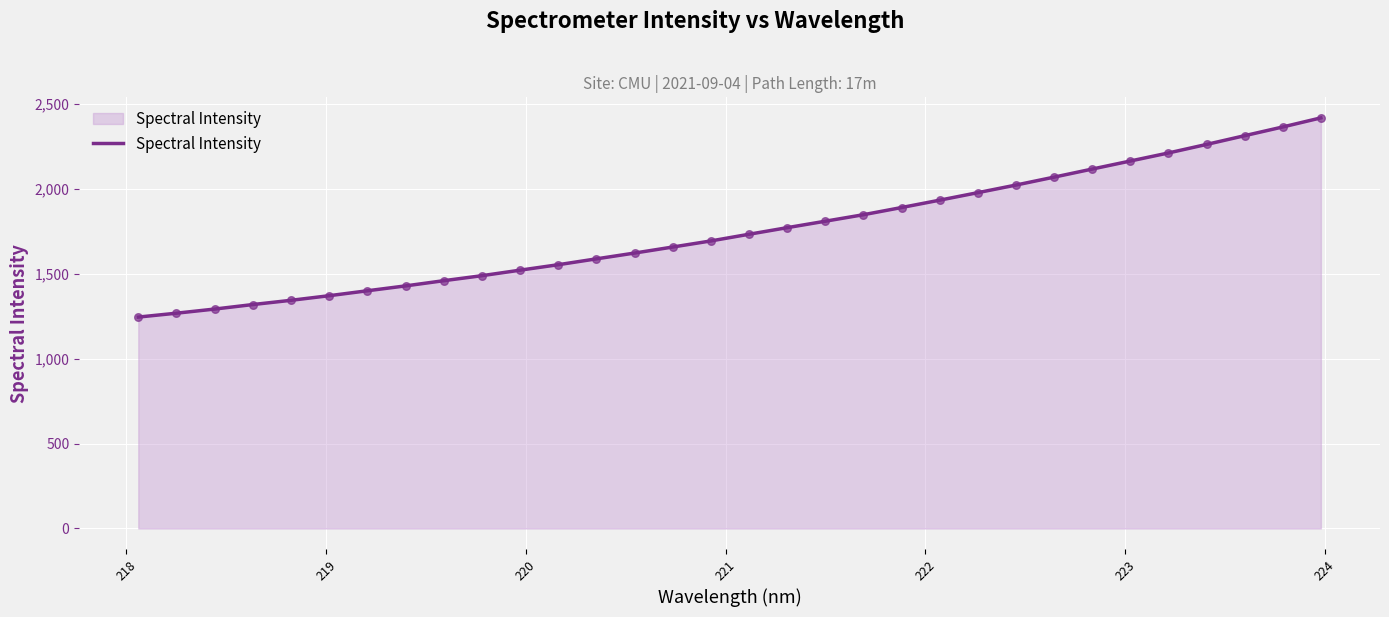

What is the difference between the maximum and minimum values?

1173.2